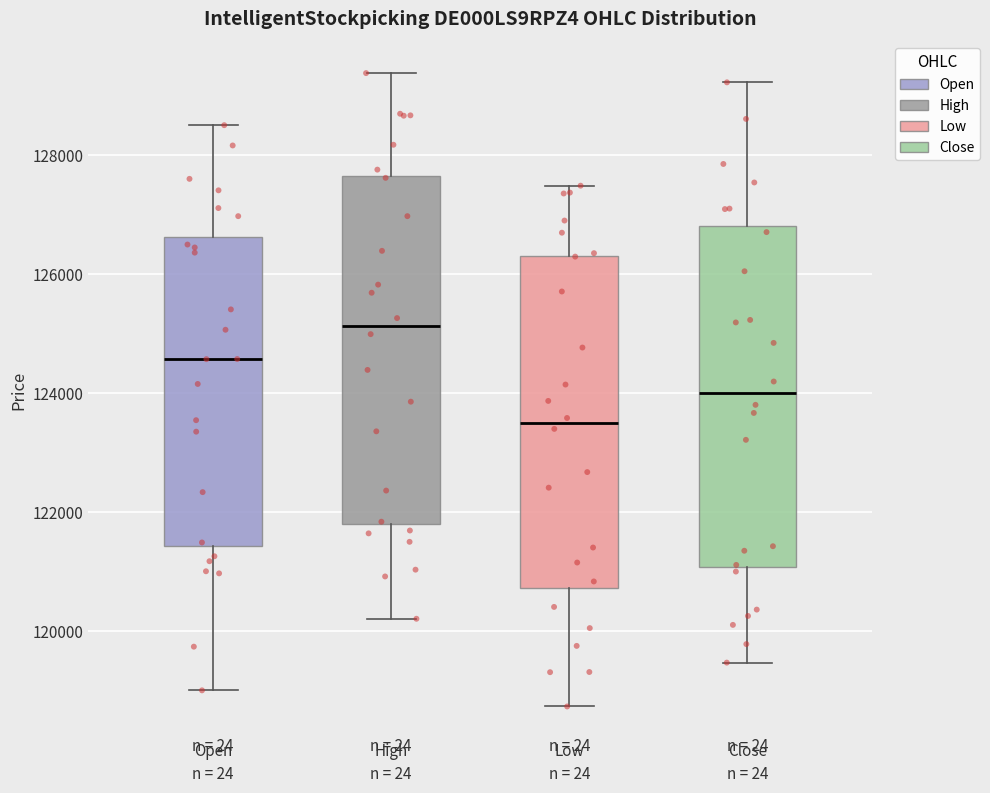

Which box has the highest median line?

High